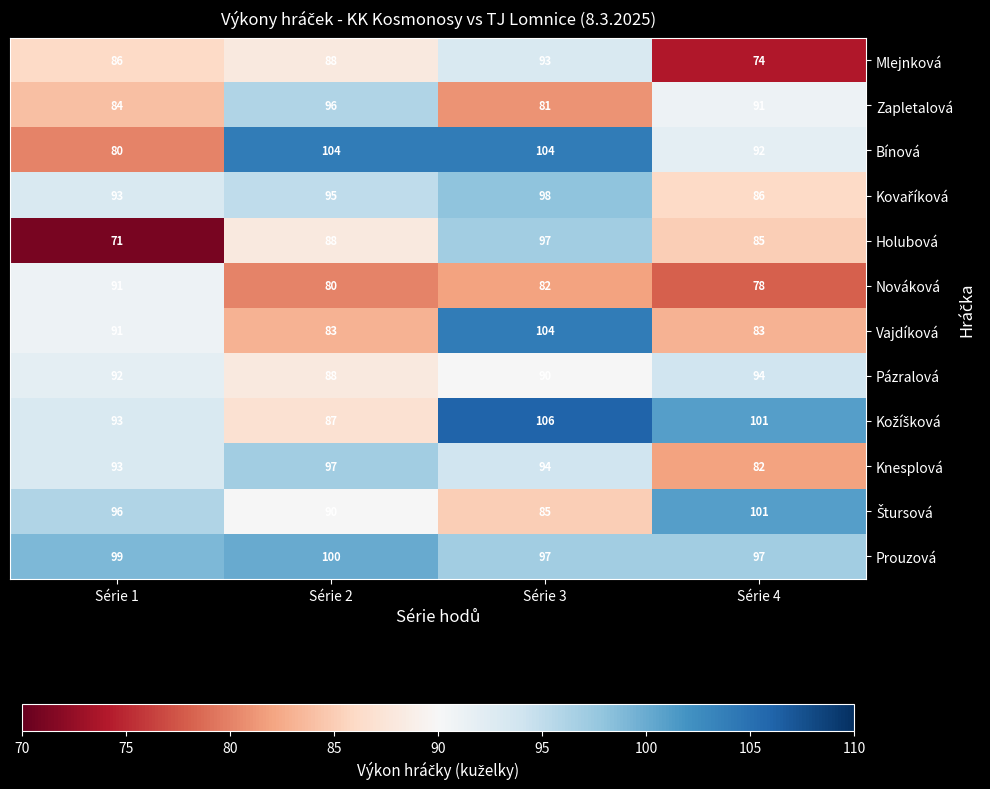

List the labels in order of Holubová value, largest first.

Série 3, Série 2, Série 4, Série 1